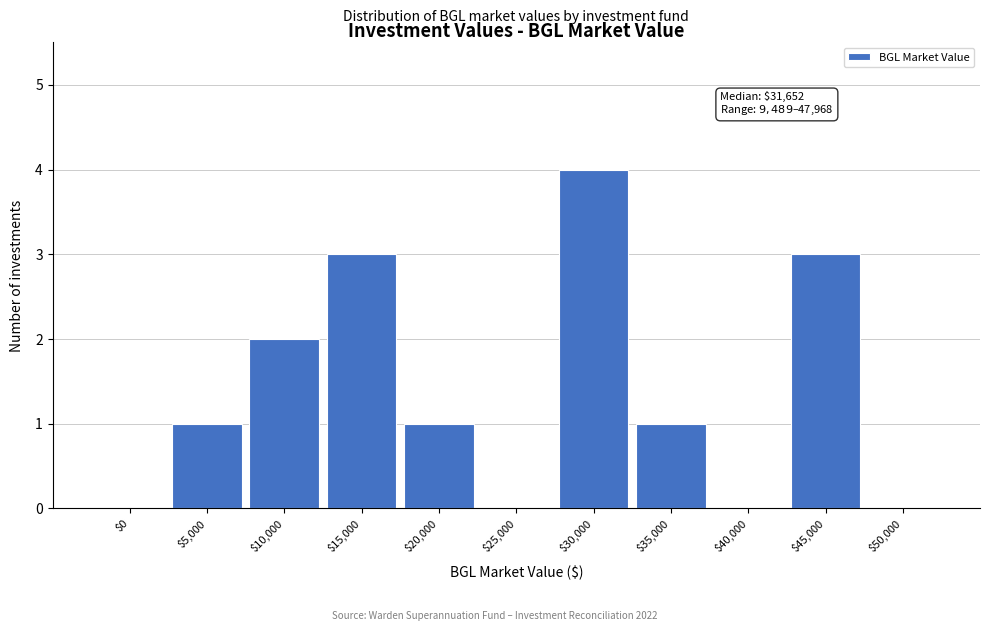

At which category does the chart reach its peak across all series?

$30,000